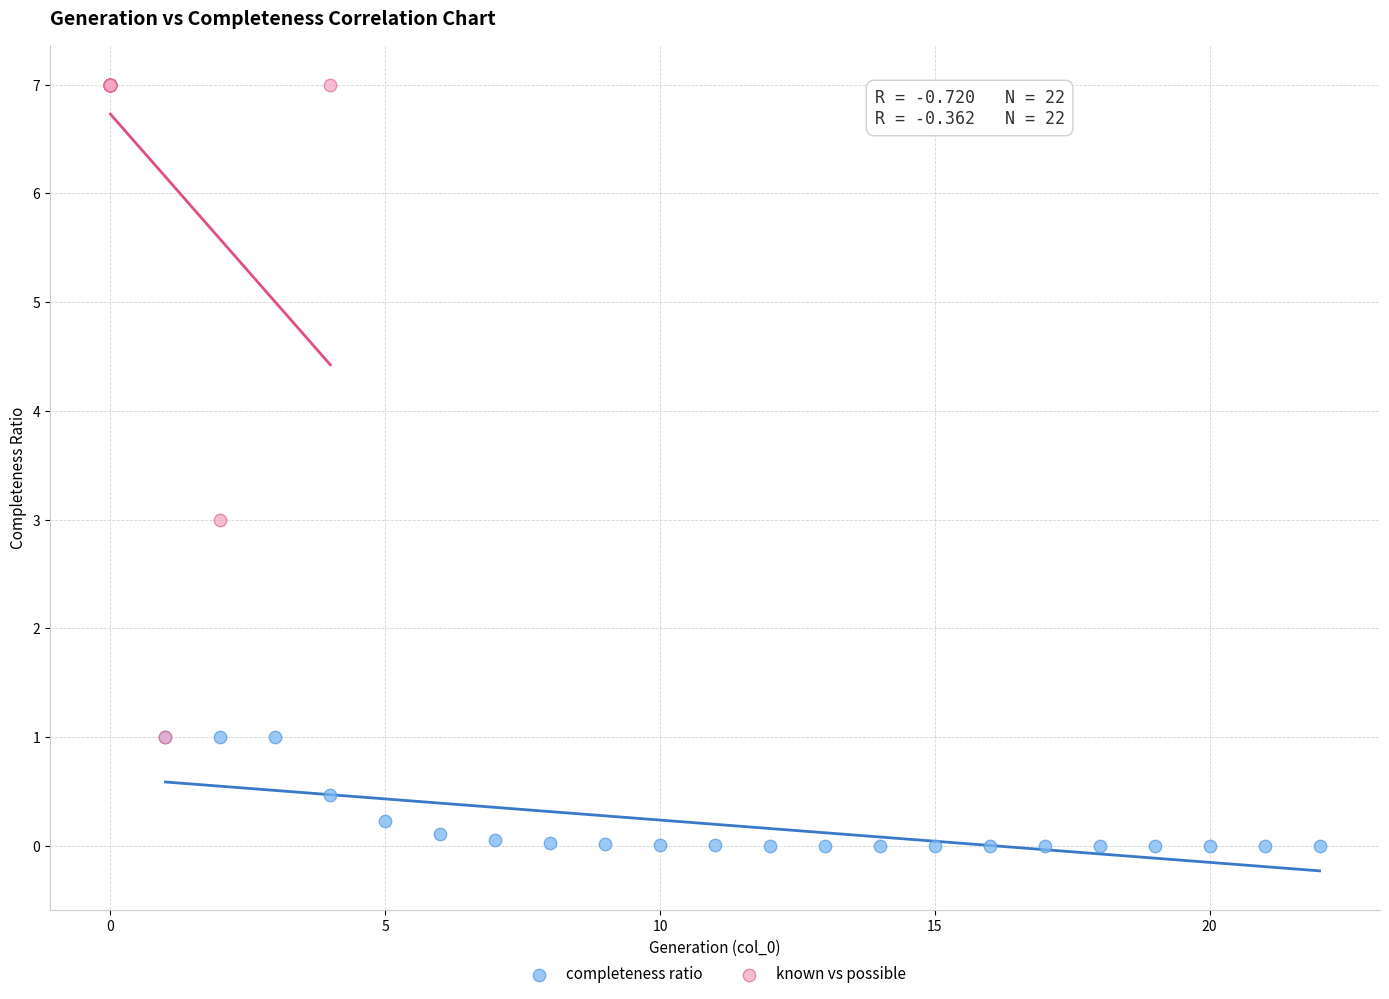

Which series has the largest Y range (max minus min)?

known vs possible